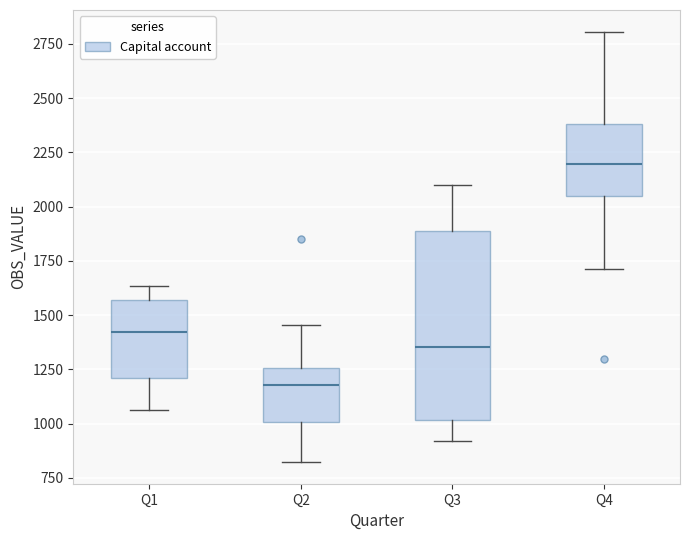

Which box is the tallest, from its lower edge to its upper edge?

Q3